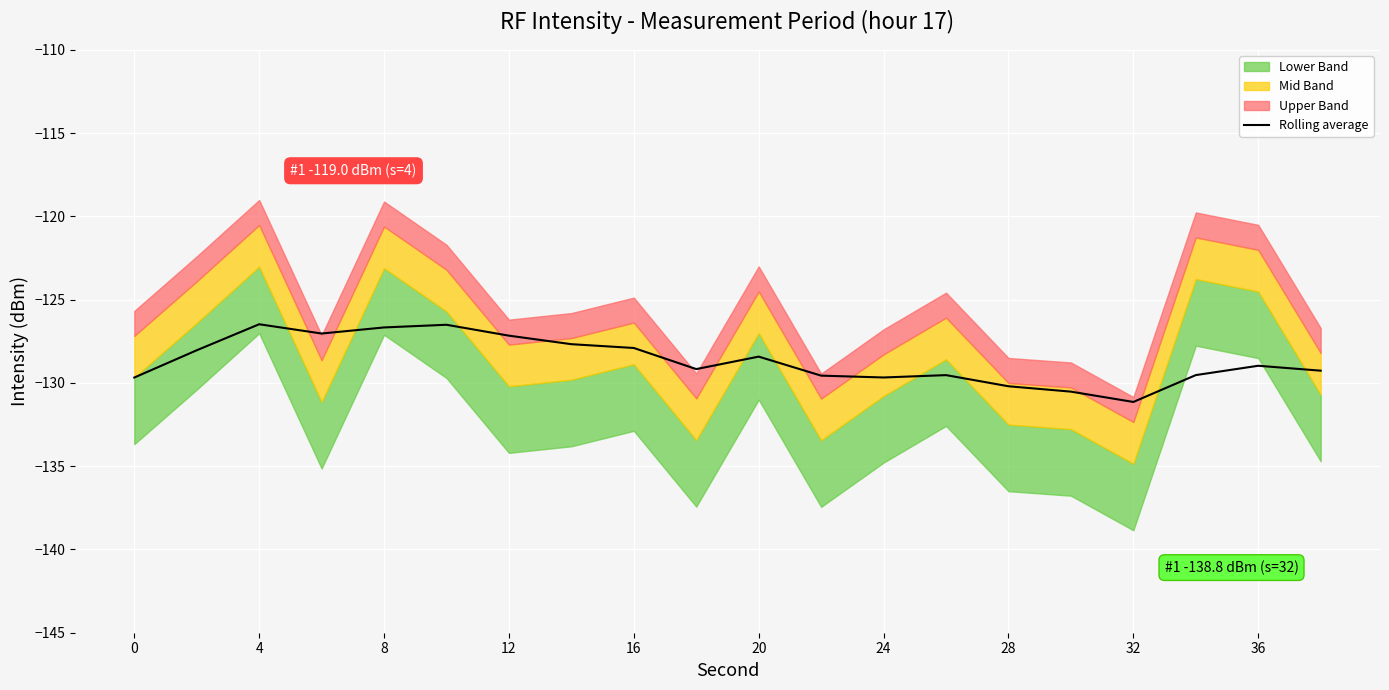

What is the sum of the values at 15 and 36?

-258.9